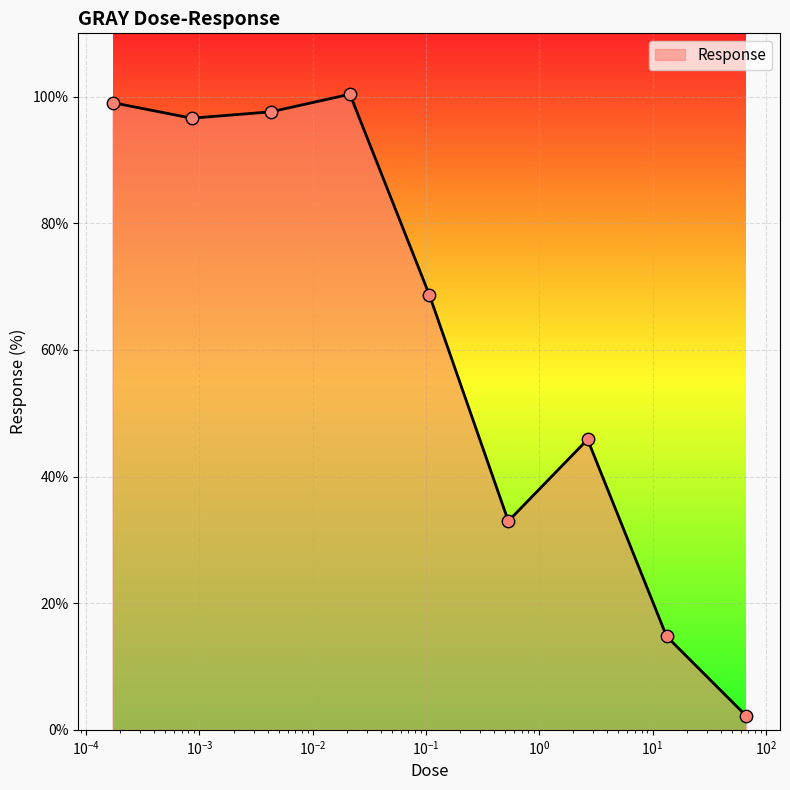

What is the maximum value shown in the chart?

100.4